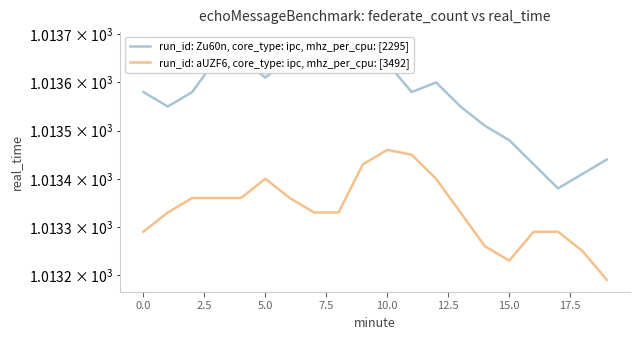

True or false: run_id: Zu60n, core_type: ipc, mhz_per_cpu: [2295] and run_id: aUZF6, core_type: ipc, mhz_per_cpu: [3492] cross at least once.

False